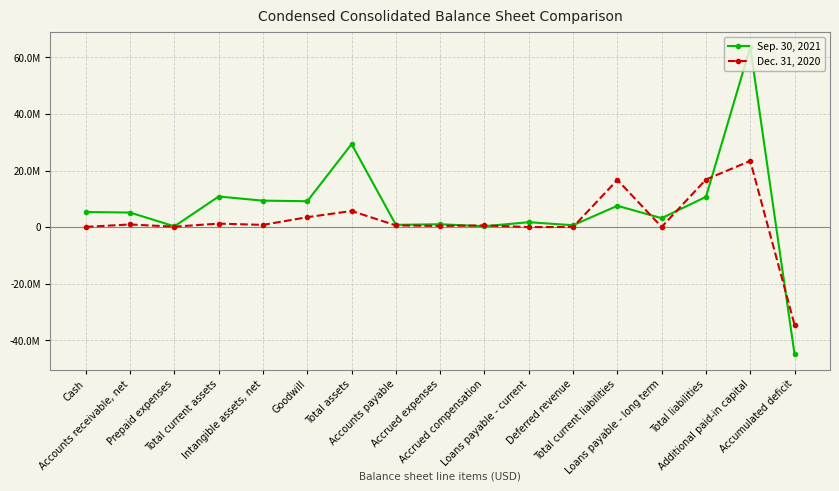

What are all the series names shown in the legend?

Sep. 30, 2021, Dec. 31, 2020